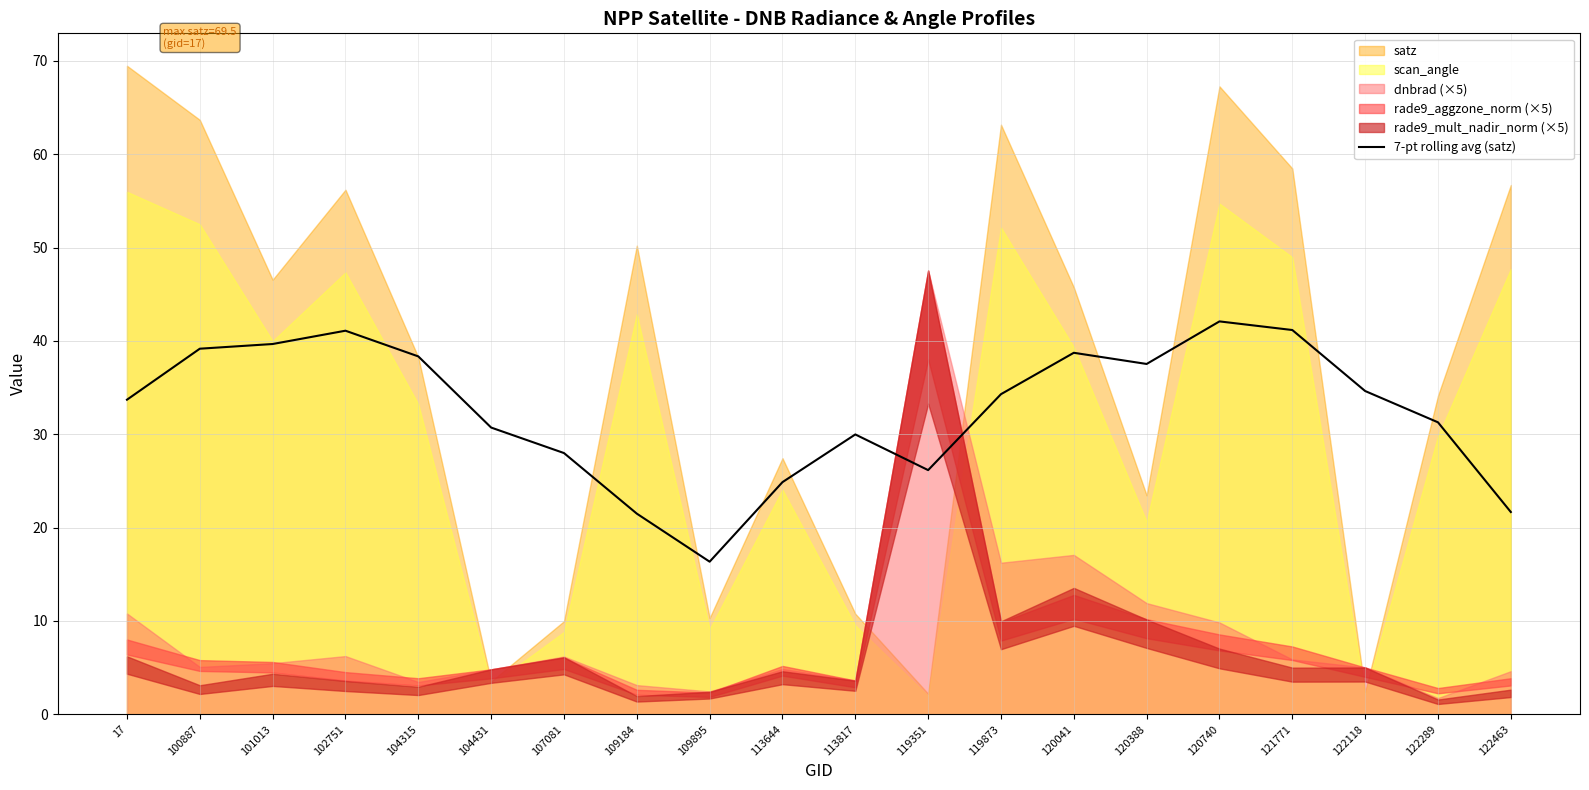

Reading left to right, what are all the values shown in this chart?

33.7	39.2	39.7	41.1	38.3	30.7	28.0	21.5	16.4	24.9	30.0	26.2	34.3	38.7	37.5	42.1	41.2	34.6	31.3	21.7